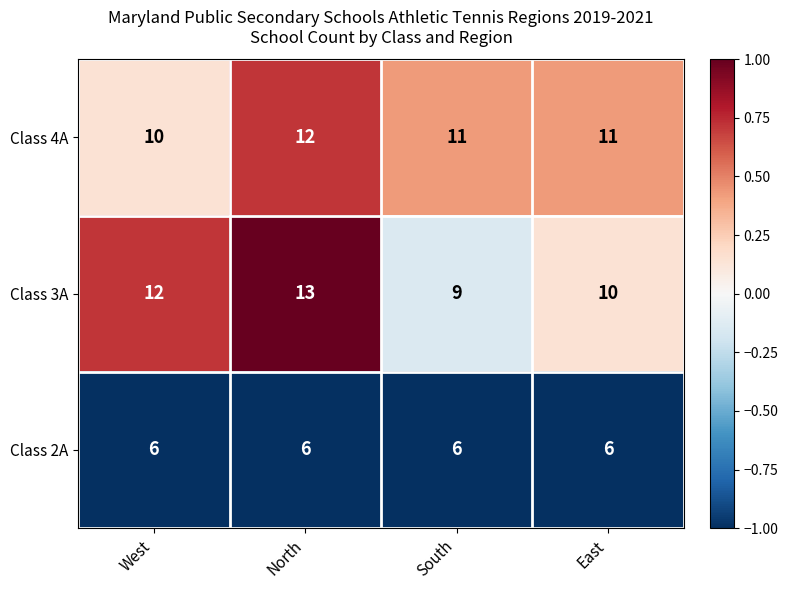

At which category is the sum across all series the highest?

North